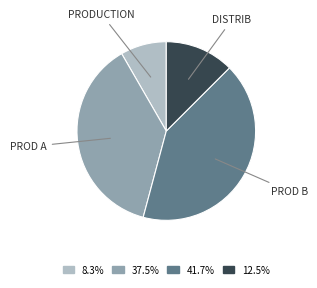

Is there any slice that represents more than half of the pie?

No